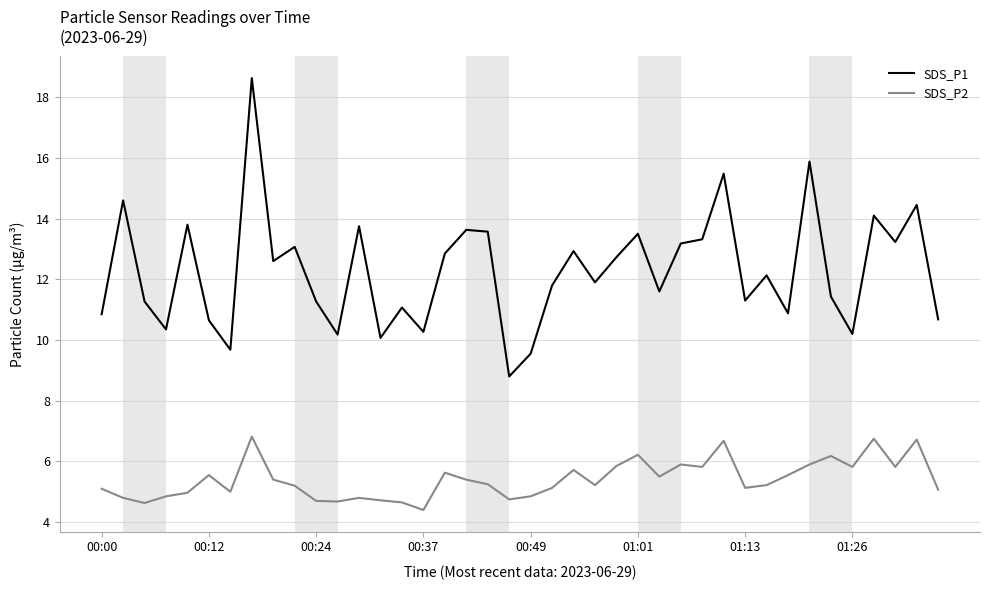

Which series has the widest spread of values?

SDS_P1